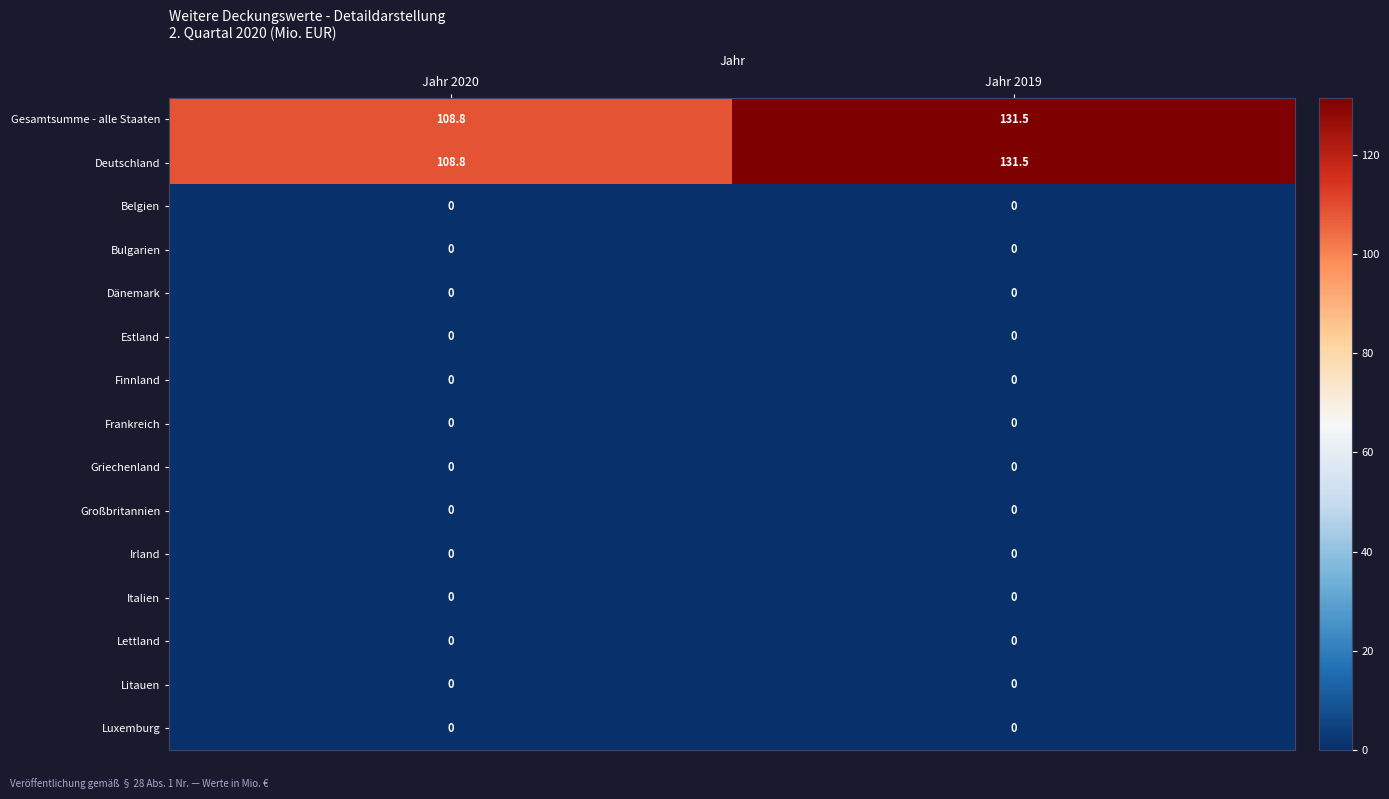

The Dänemark series shows 0.0 at Jahr 2020. True or false?

True